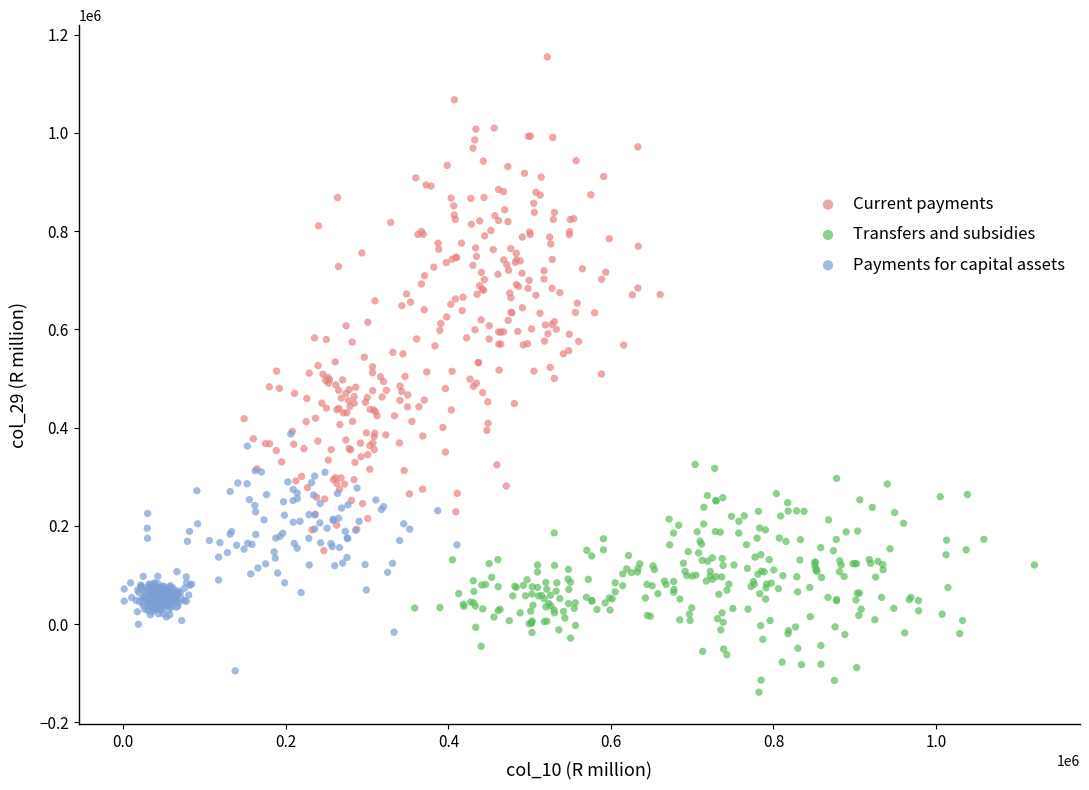

Which series contains the highest Y value?

Current payments